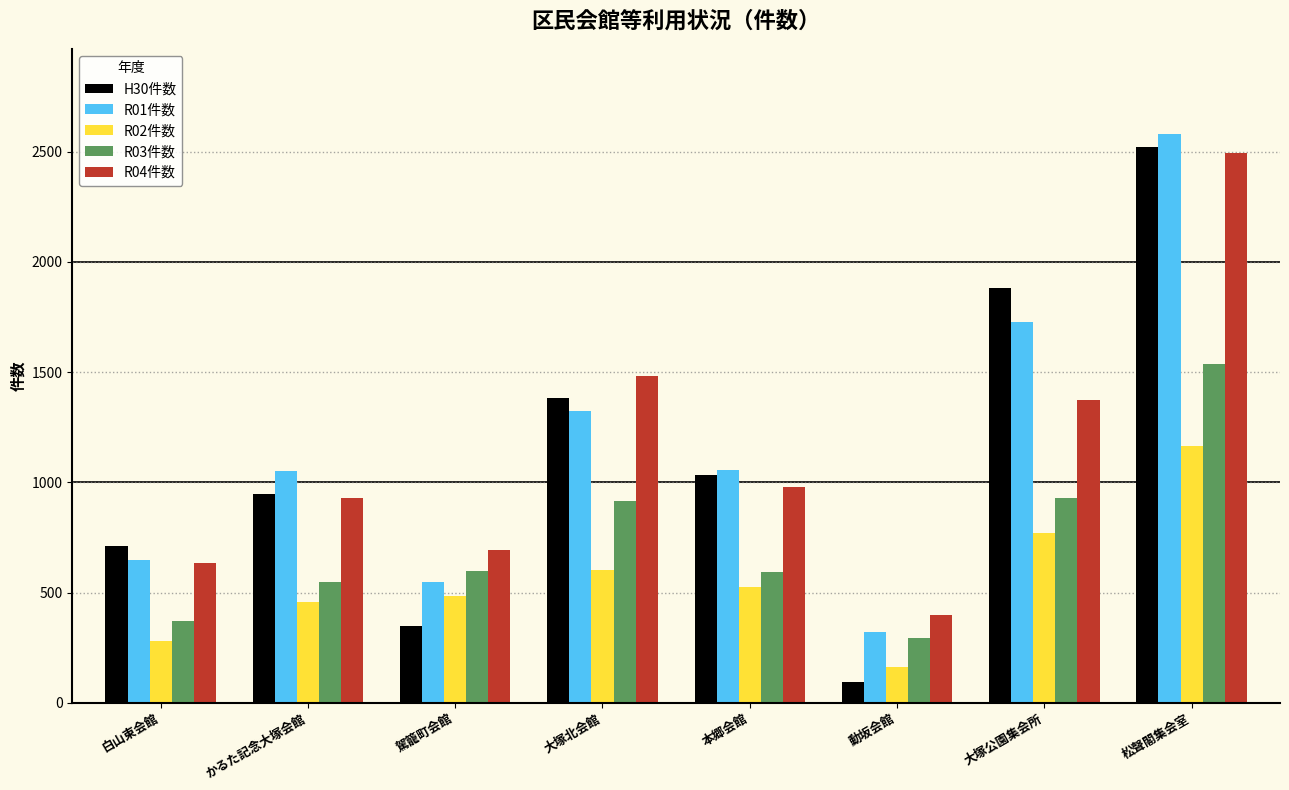

True or false: R01件数 has a value of 1594 at かるた記念大塚会館.

False